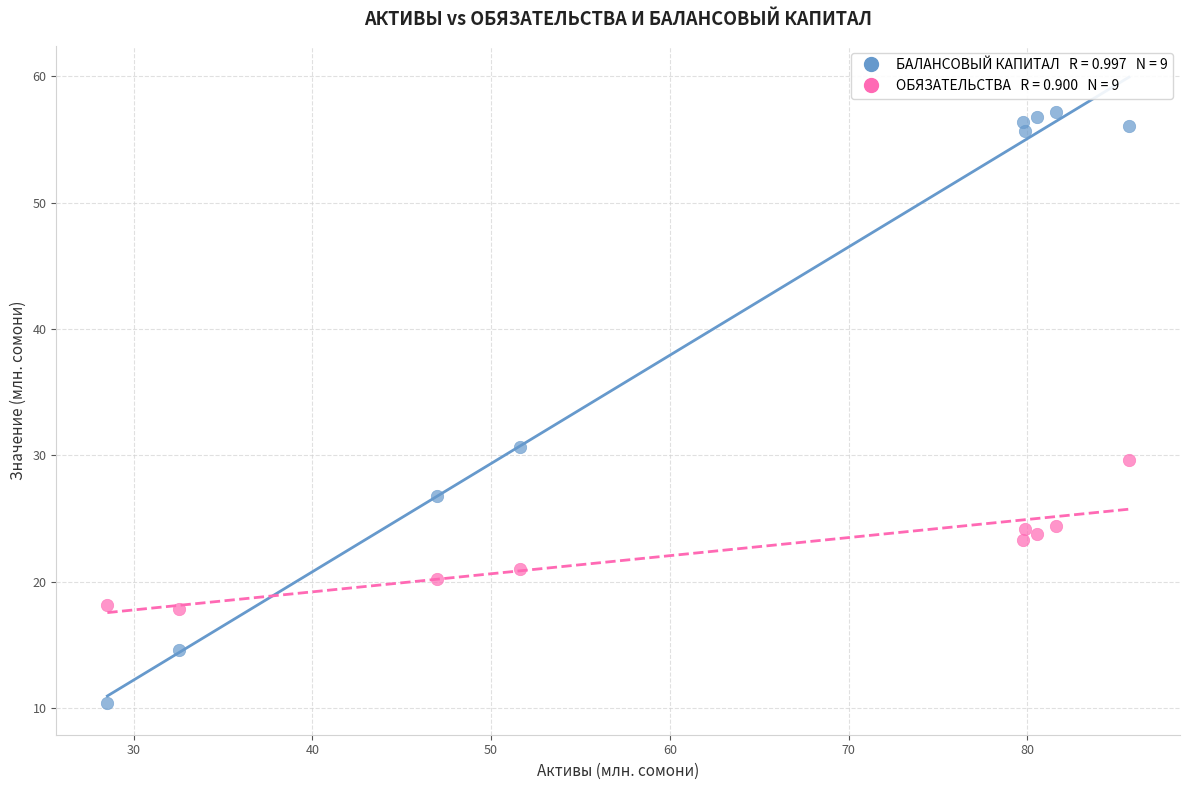

Across all data points, what is the range of Y values (max minus min)?

46.8